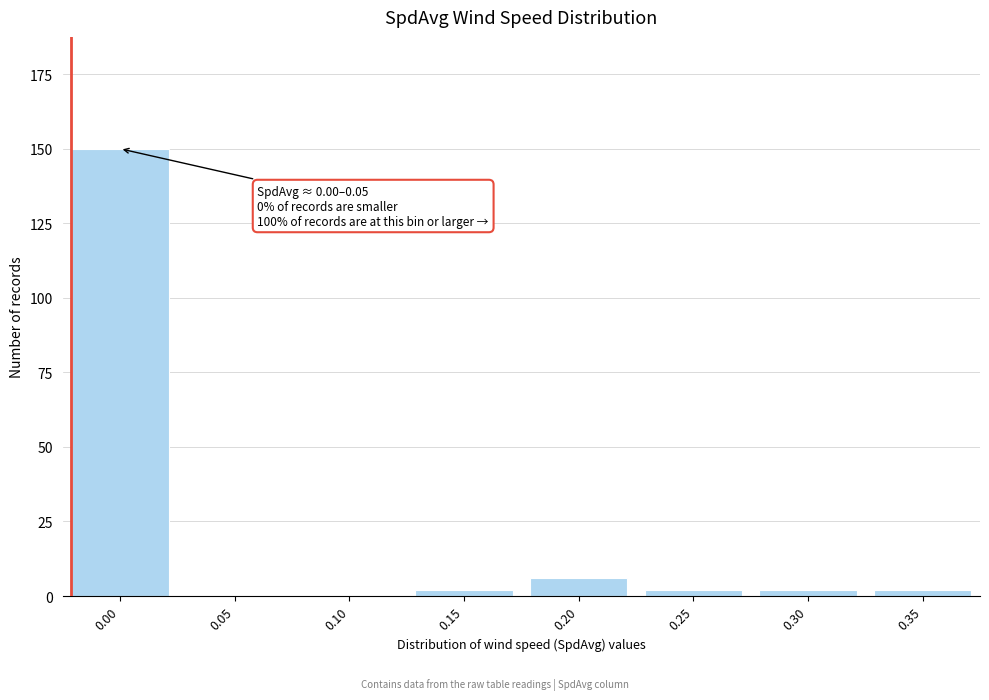

Reading right to left, list all the values displayed in this chart.

0.35=2	0.30=2	0.25=2	0.20=6	0.15=2	0.10=0	0.05=0	0.00=150